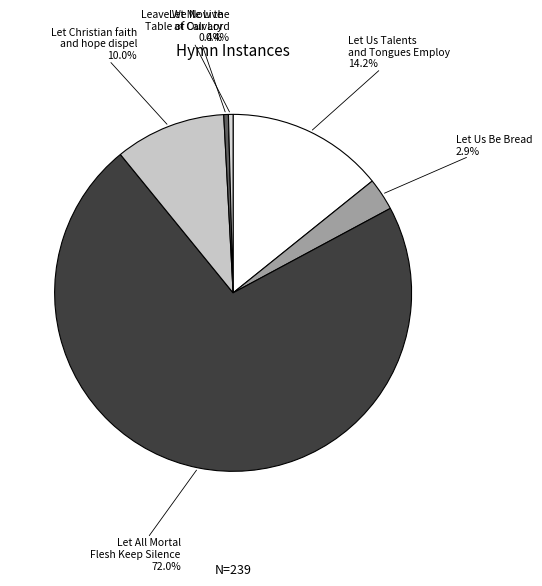

Count the number of slices in the pie.

6